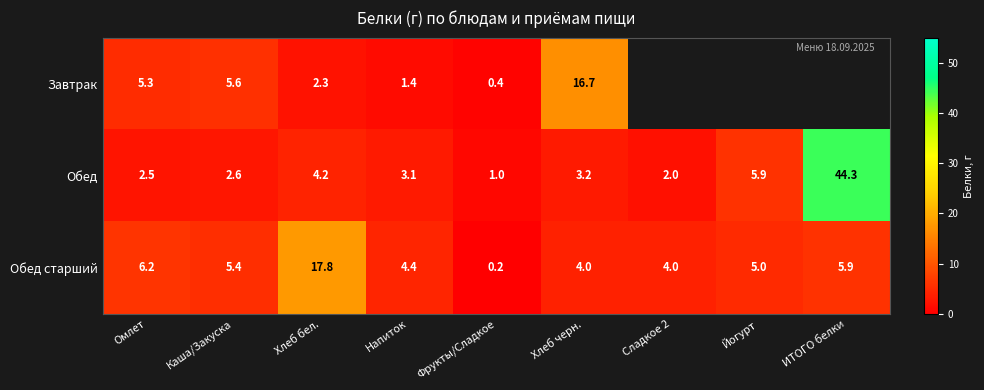

Which category has the lowest value across all series?

Фрукты/Сладкое